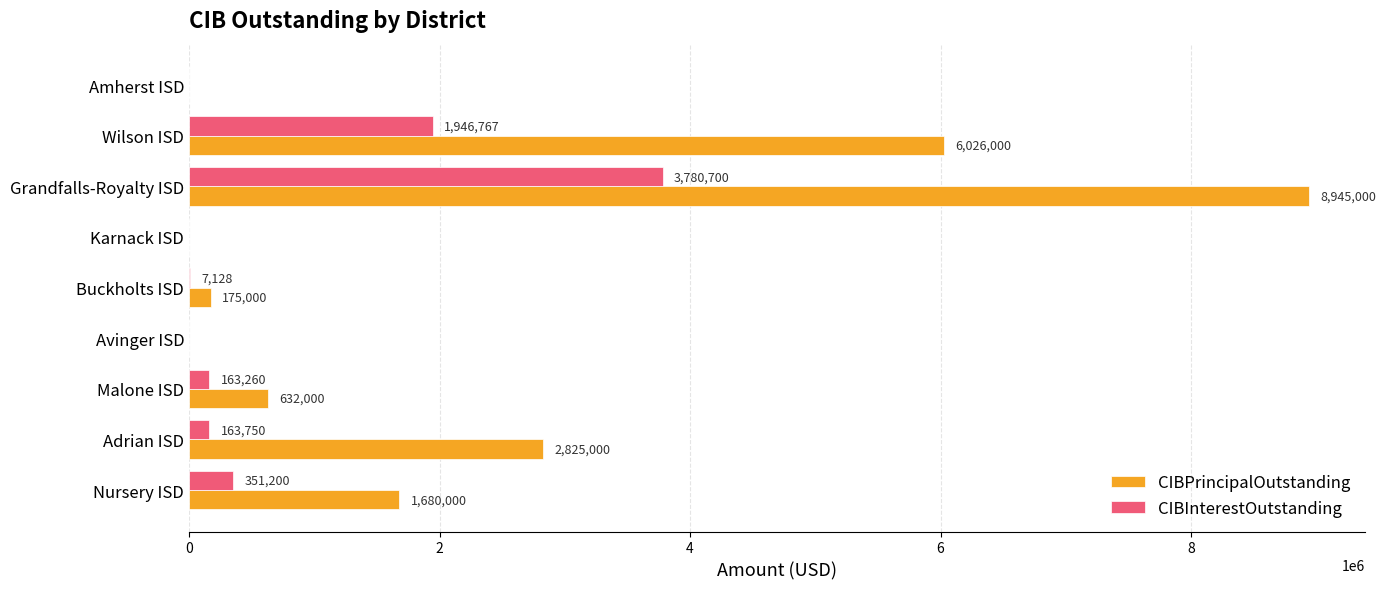

What is the highest value of the CIBPrincipalOutstanding series?

8945000.0